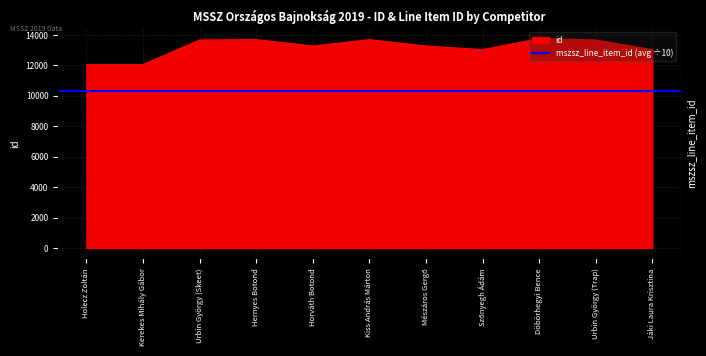

Does the chart display data point markers on the line(s)?

No